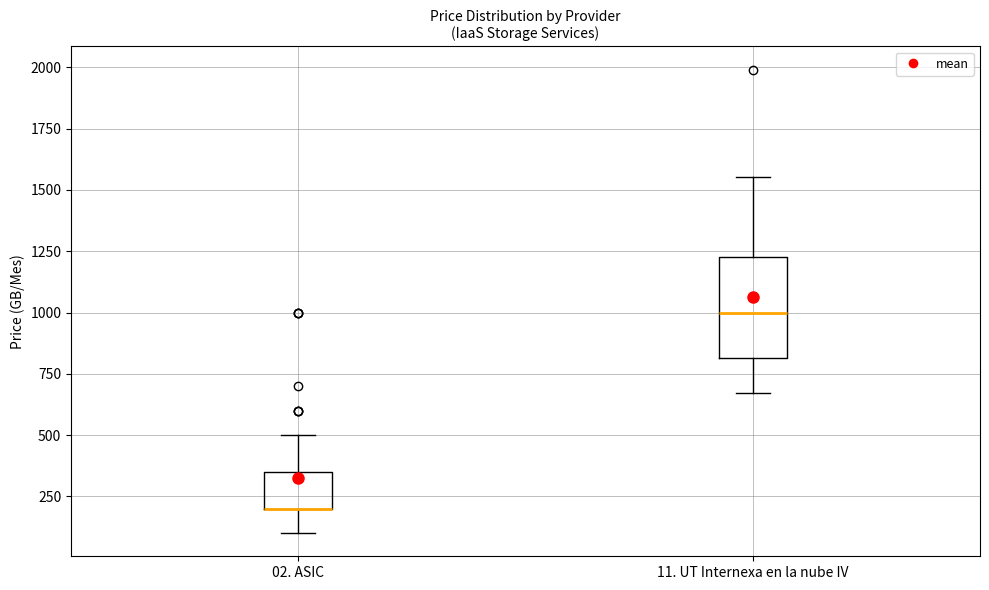

Reading left to right, read every box against the y-axis: the position of its median line, the range the box covers, and the ends of its whiskers. The values are not printed on the chart, so give them approximately, as read against the axis.

02. ASIC: median 200 (drawn on the box's lower edge), box 200 to 350, whiskers 100 to 500
11. UT Internexa en la nube IV: median 1000, box 800 to 1250, whiskers 650 to 1550